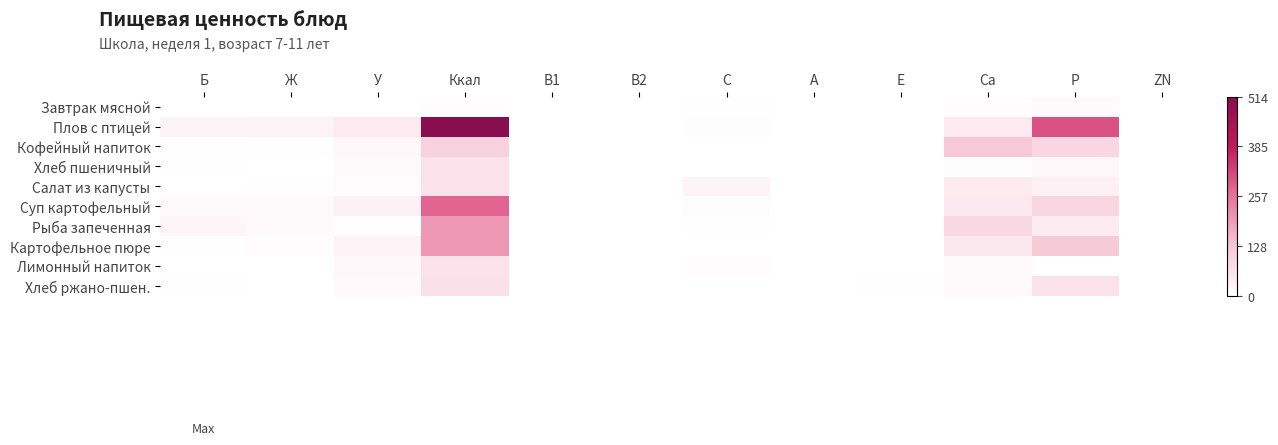

Reading left to right, list all the values displayed in this chart.

Завтрак мясной: Б=0.3	Ж=0.0	У=1.1	Ккал=6.2	B1=0.0	В2=0.0	C=3.0	A=0.0	E=0.0	Ca=6.9	P=12.6	ZN=0.1
Плов с птицей: Б=22.4	Ж=26.1	У=47.2	Ккал=513.6	B1=0.8	В2=0.8	C=4.3	A=0.5	E=0.0	Ca=44.3	P=301.6	ZN=0.0
Кофейный напиток: Б=3.2	Ж=2.7	У=15.9	Ккал=100.6	B1=0.0	В2=0.1	C=1.3	A=0.0	E=0.1	Ca=120.4	P=90.0	ZN=1.1
Хлеб пшеничный: Б=2.0	Ж=0.2	У=13.1	Ккал=62.5	B1=0.0	В2=0.0	C=0.6	A=0.0	E=0.9	Ca=5.3	P=17.3	ZN=0.0
Салат из капусты: Б=1.5	Ж=2.2	У=9.3	Ккал=63.0	B1=0.1	В2=0.1	C=25.8	A=0.1	E=0.5	Ca=47.0	P=31.5	ZN=0.3
Суп картофельный: Б=12.4	Ж=11.1	У=31.5	Ккал=275.6	B1=0.2	В2=0.1	C=8.2	A=0.0	E=0.0	Ca=49.4	P=93.4	ZN=0.0
Рыба запеченная: Б=20.2	Ж=12.1	У=2.1	Ккал=197.8	B1=0.2	В2=0.2	C=2.6	A=0.0	E=0.3	Ca=86.1	P=41.8	ZN=0.8
Картофельное пюре: Б=3.9	Ж=8.5	У=26.7	Ккал=198.6	B1=0.2	В2=0.2	C=0.9	A=0.1	E=1.8	Ca=51.0	P=117.3	ZN=0.4
Лимонный напиток: Б=0.1	Ж=0.0	У=15.7	Ккал=63.2	B1=0.0	В2=0.0	C=8.0	A=0.0	E=0.2	Ca=10.8	P=1.7	ZN=0.0
Хлеб ржано-пшен.: Б=2.6	Ж=0.5	У=13.7	Ккал=69.6	B1=0.1	В2=0.0	C=0.0	A=0.0	E=2.4	Ca=14.0	P=63.2	ZN=1.2